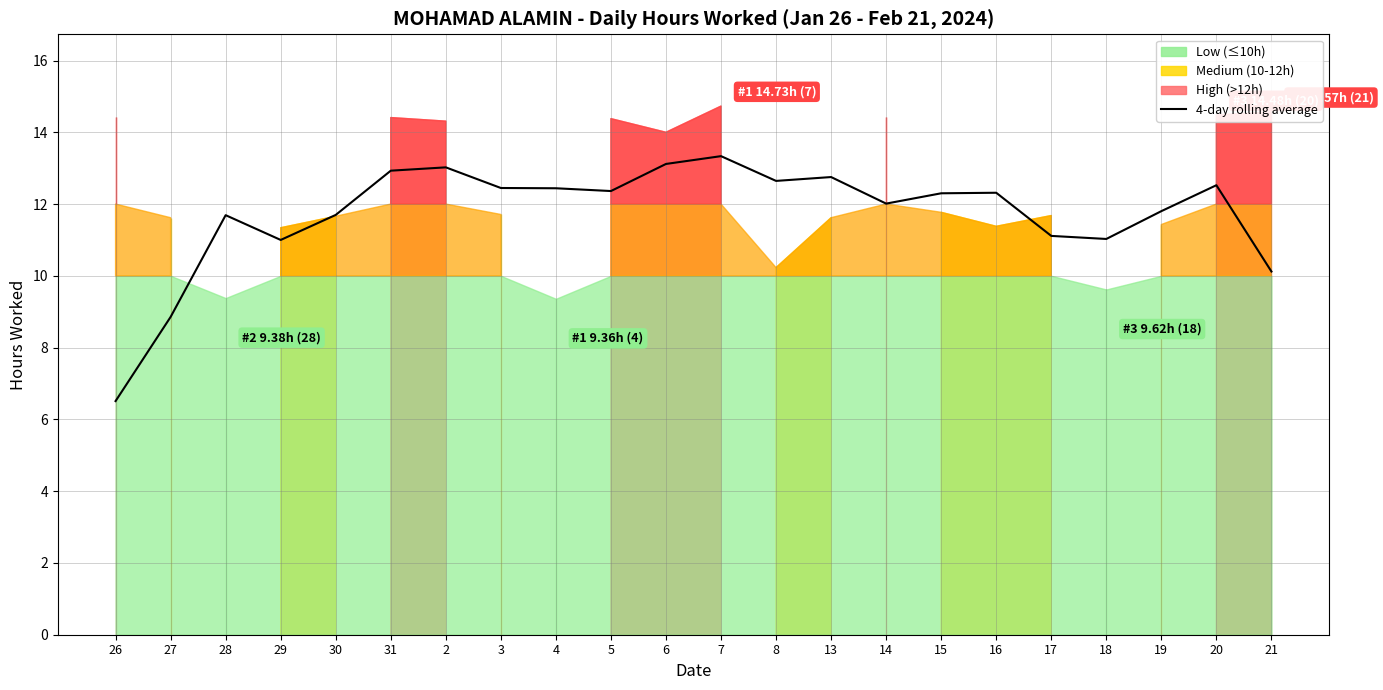

Where does the data first go above 12?

31